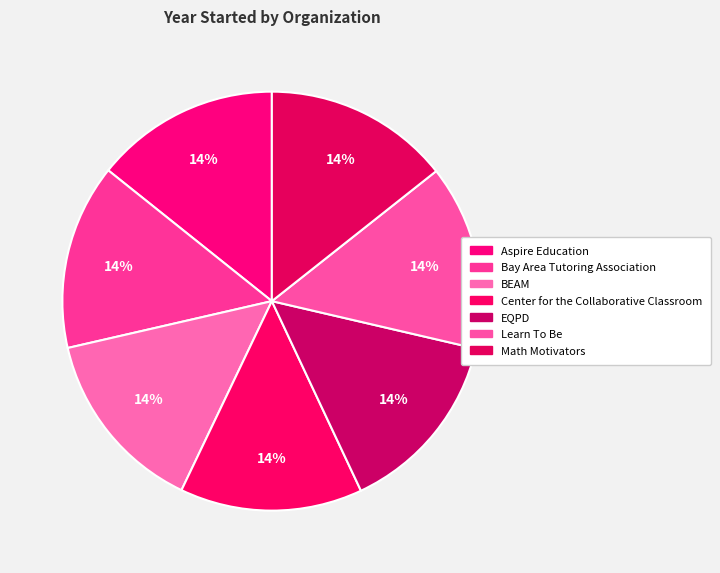

How many segments does this pie chart have?

7